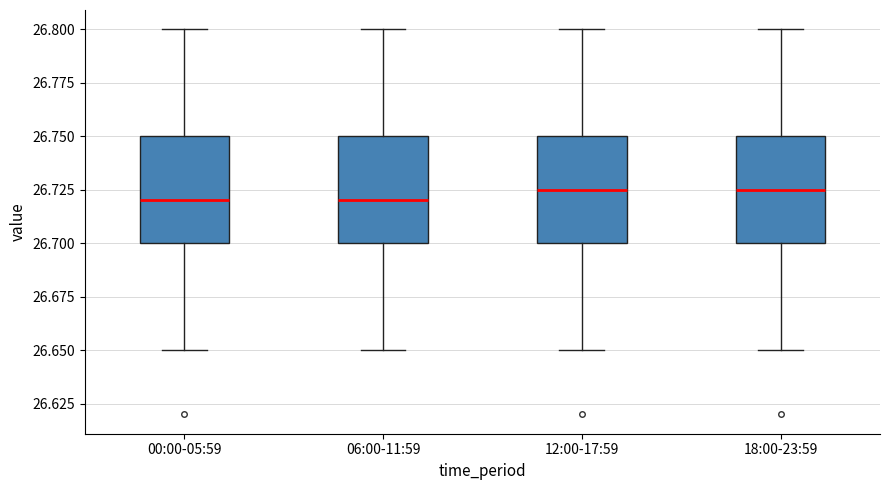

Reading left to right, transcribe this box plot: for each box, give where its median line is, the range the box spans, and where its two whiskers end, as read against the y-axis. The values are not printed on the chart, so give them approximately, as read against the axis.

00:00-05:59: median 26.720, box 26.700 to 26.750, whiskers 26.650 to 26.800
06:00-11:59: median 26.720, box 26.700 to 26.750, whiskers 26.650 to 26.800
12:00-17:59: median 26.725, box 26.700 to 26.750, whiskers 26.650 to 26.800
18:00-23:59: median 26.725, box 26.700 to 26.750, whiskers 26.650 to 26.800